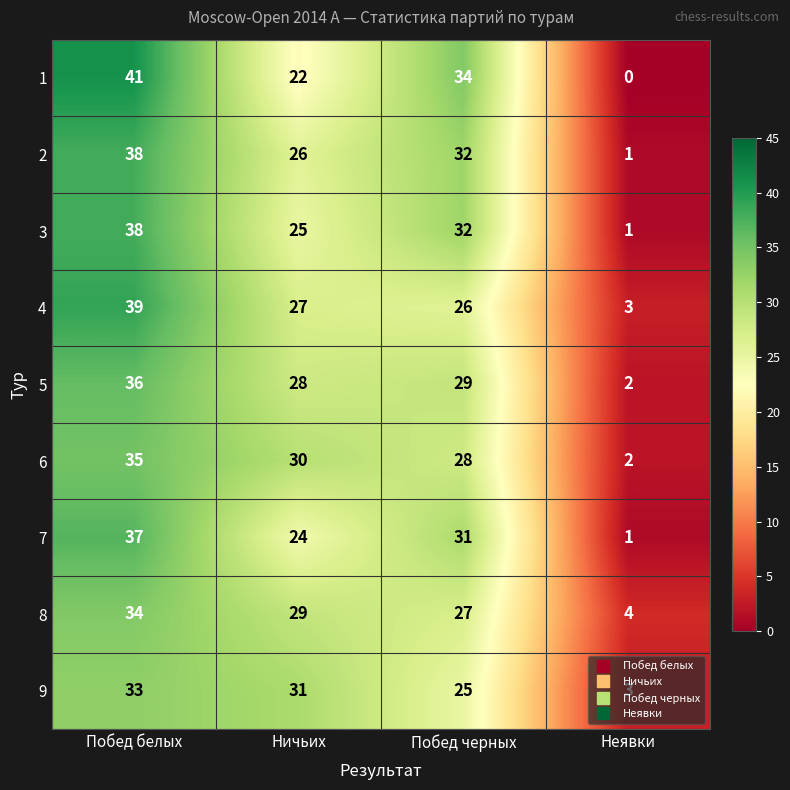

Rank the categories by 9 value from lowest to highest.

Неявки, Побед черных, Ничьих, Побед белых